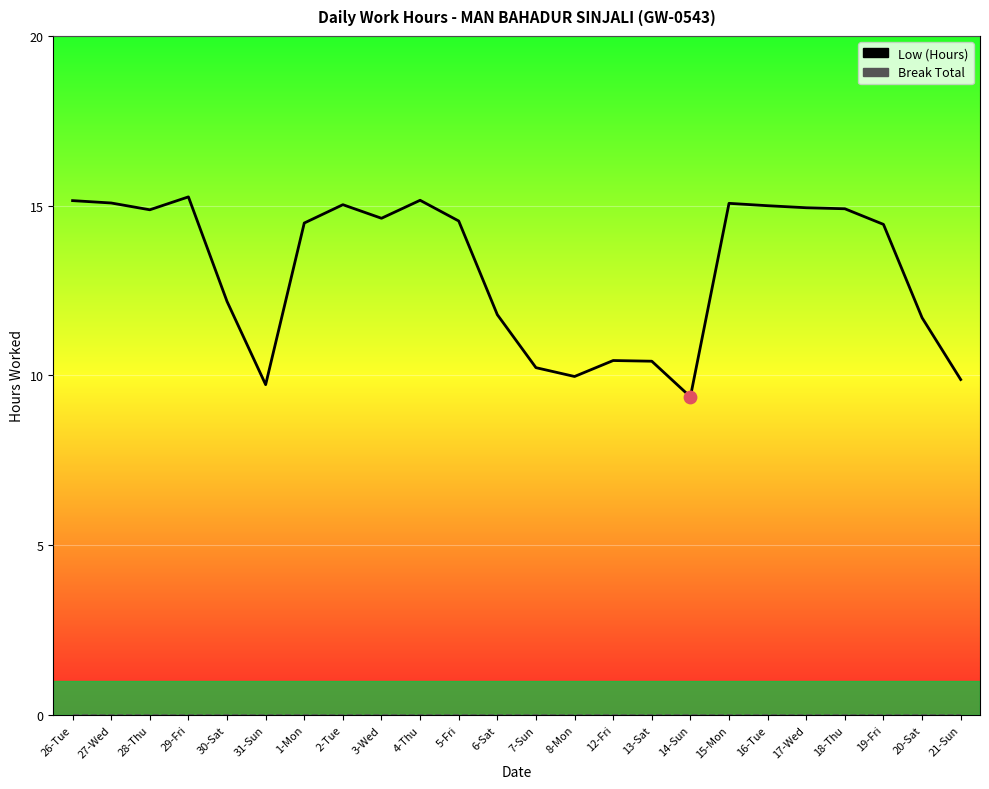

At how many categories does at least one series exceed 8?

24